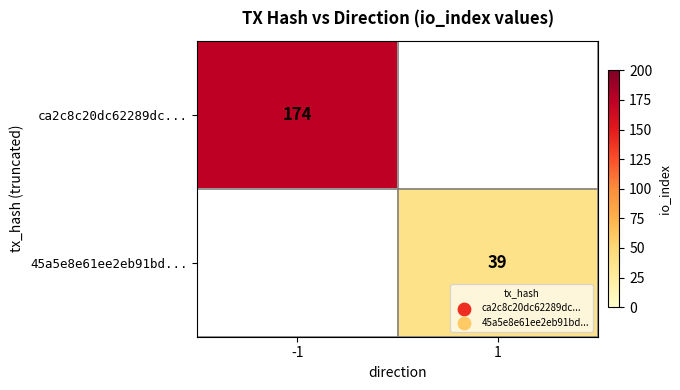

The ca2c8c20dc62289dc... series shows 119 at -1. True or false?

False